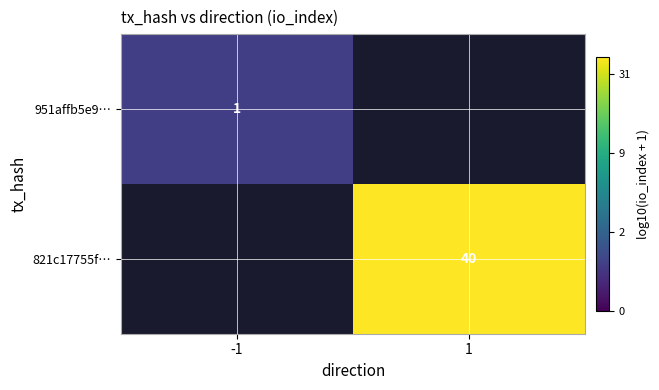

Which category has the lowest value in the 951affb5e9… series?

-1